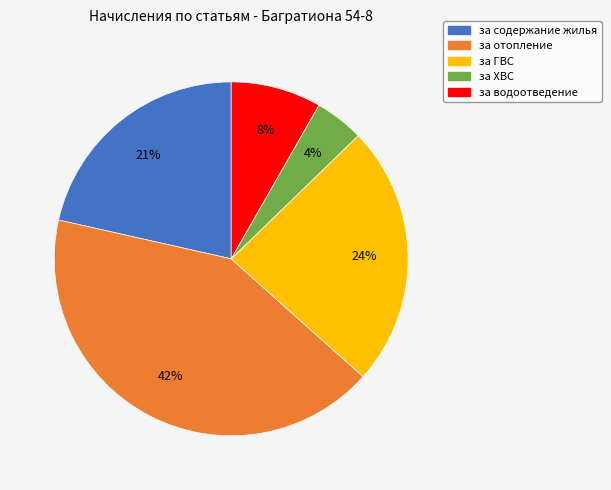

To the nearest percent, what portion does за содержание жилья represent?

21%